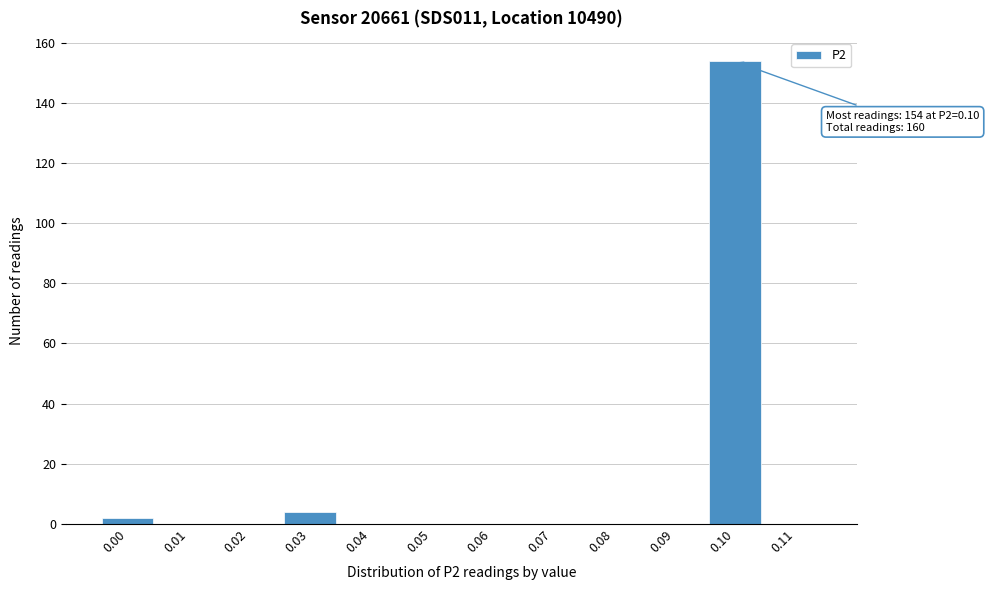

Reading left to right, list all the values displayed in this chart.

0.00=2	0.01=0	0.02=0	0.03=4	0.04=0	0.05=0	0.06=0	0.07=0	0.08=0	0.09=0	0.10=154	0.11=0